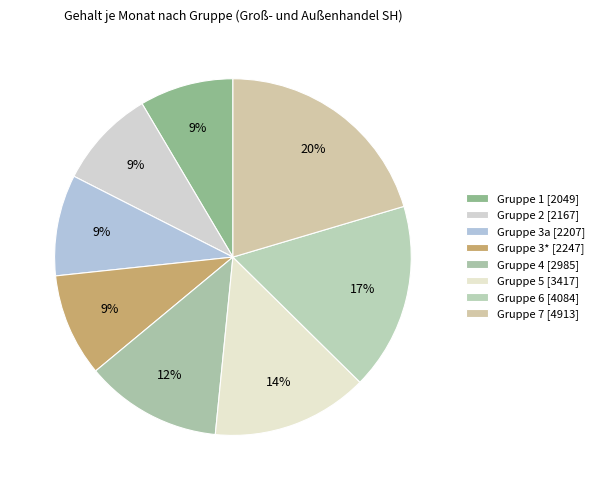

The Gruppe 2 slice represents 15% of the pie. True or false?

False